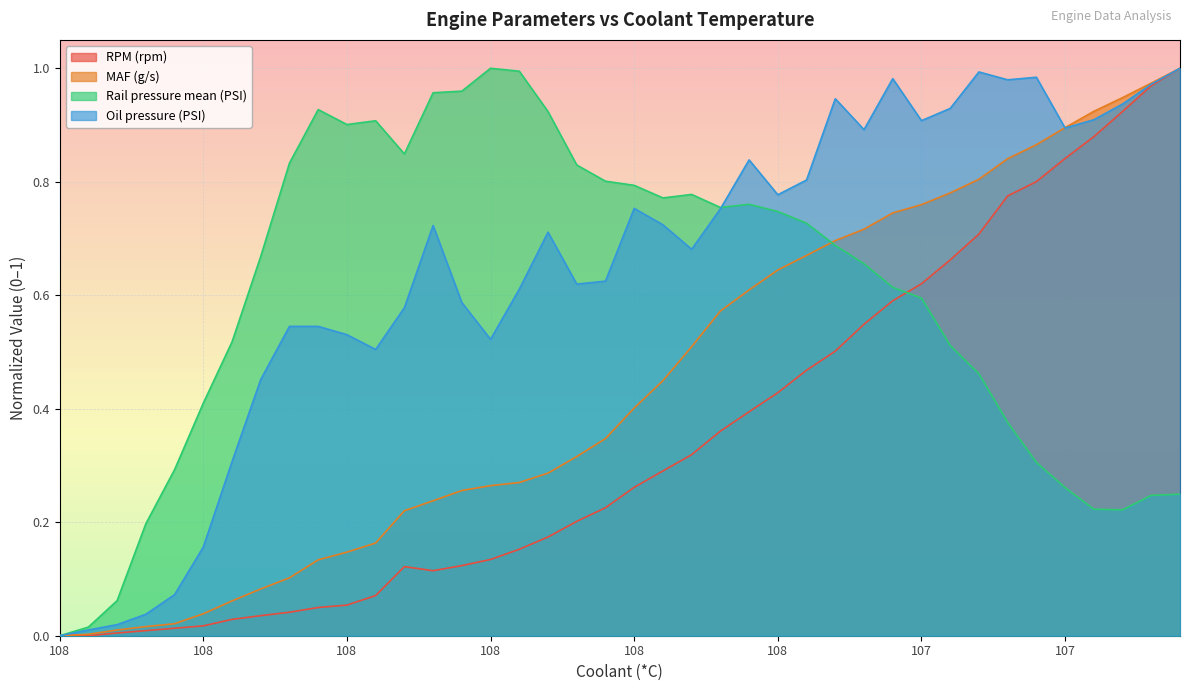

Which category has the highest value across all series?

107